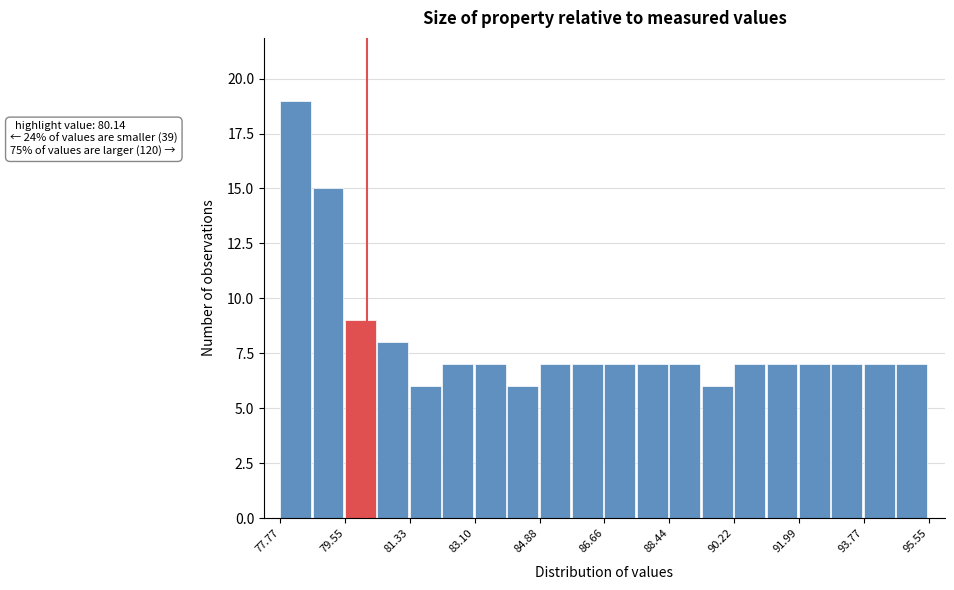

Which range on the x-axis has the tallest bar?

77.8 to 78.6